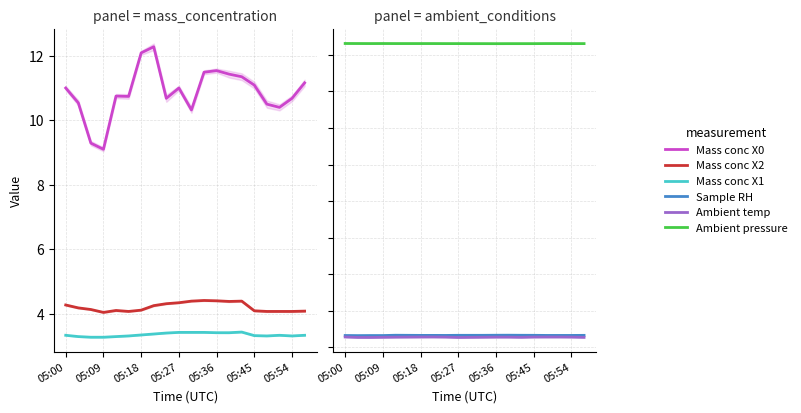

What is the total value across all series at 05:18?

907.4